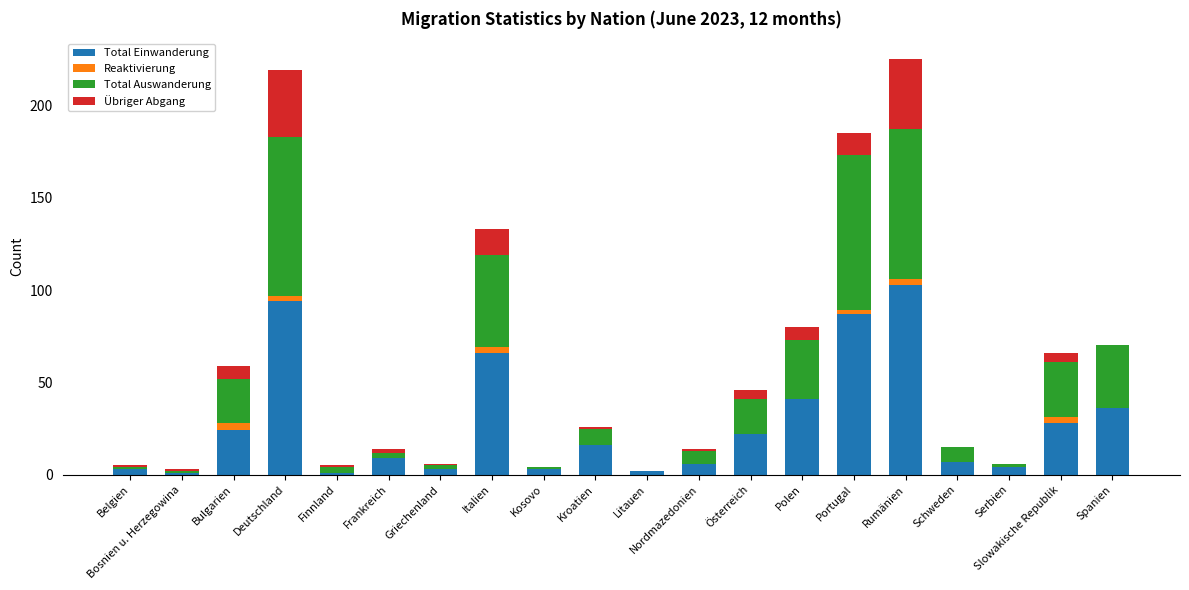

The Total Einwanderung series shows 24 at Bulgarien. True or false?

True